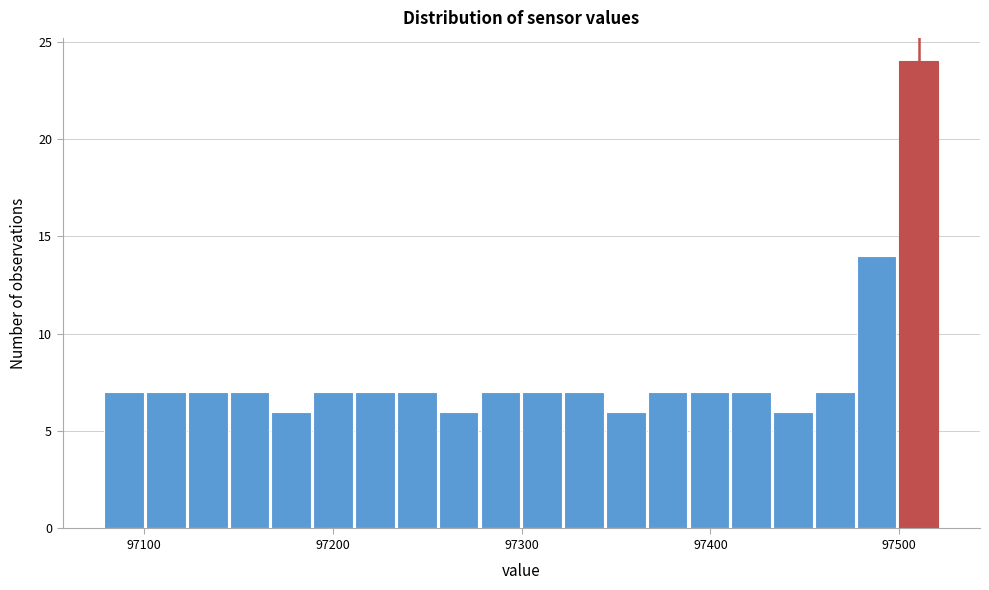

Around what value on the x-axis is the tallest bar? Give the approximate position of its centre, as read against the axis.

97510